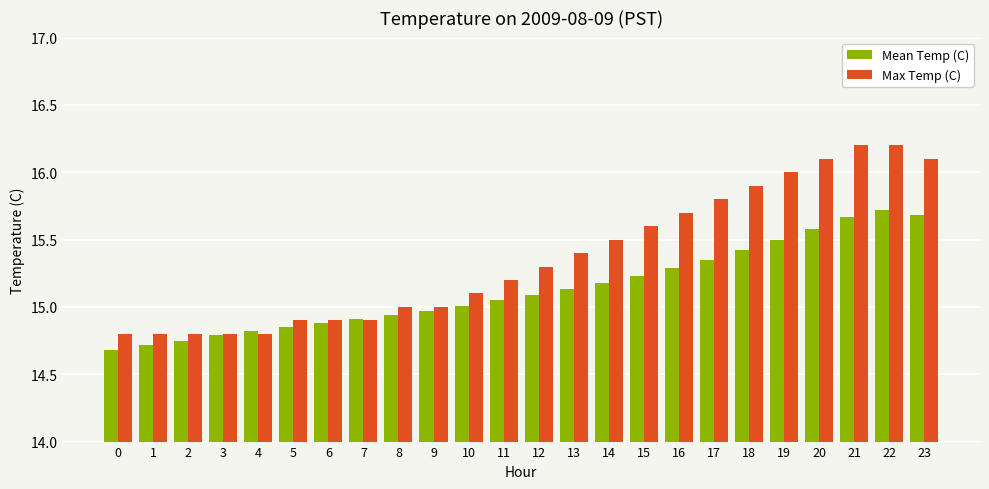

List the series in order of their overall mean, lowest first.

Mean Temp (C), Max Temp (C)